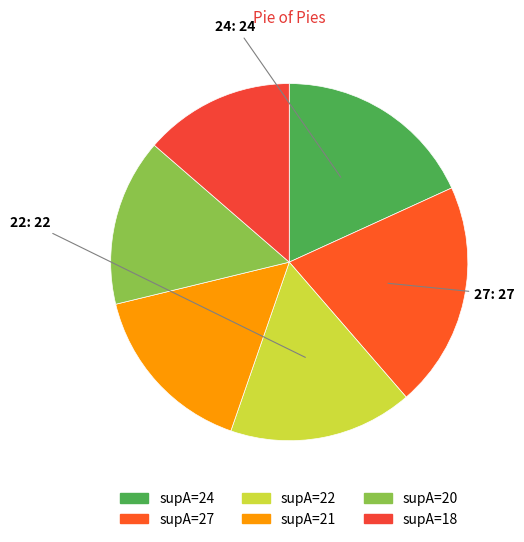

Which category has the biggest portion of the pie?

supA=27